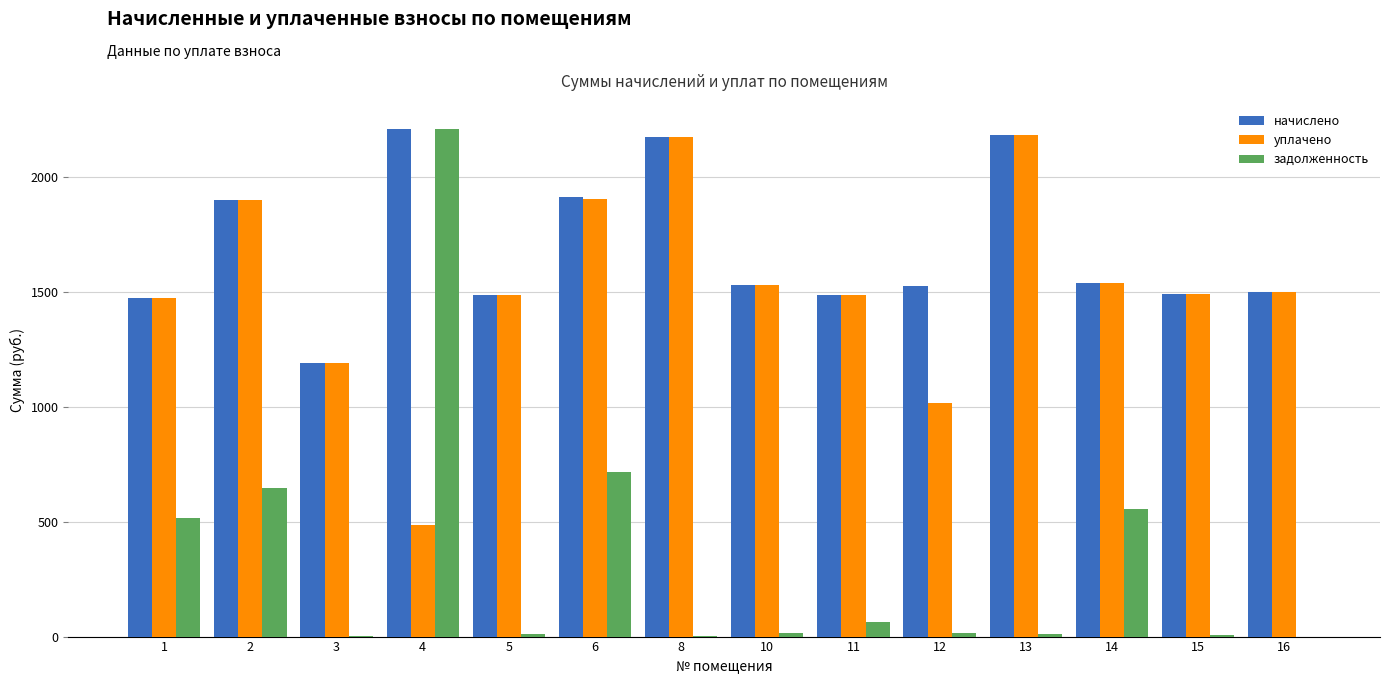

Which series has the largest total across all categories?

начислено